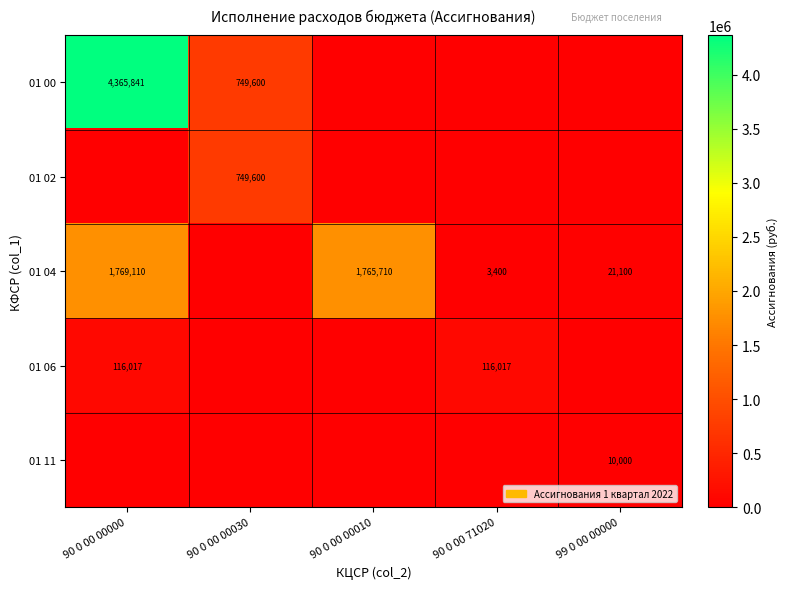

At how many categories does at least one series exceed 3875837?

1